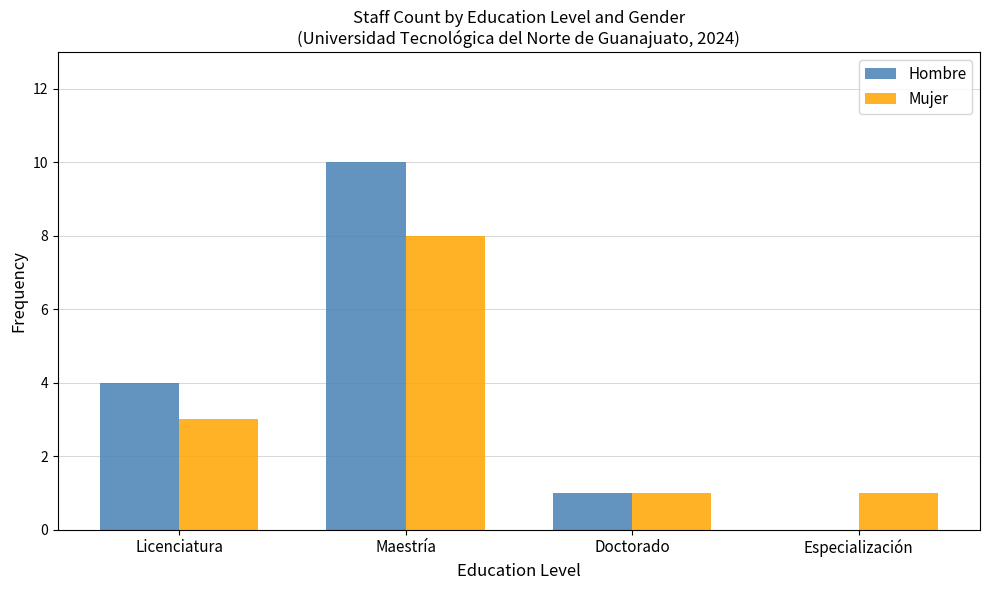

What value does the Mujer series have at Maestría?

8